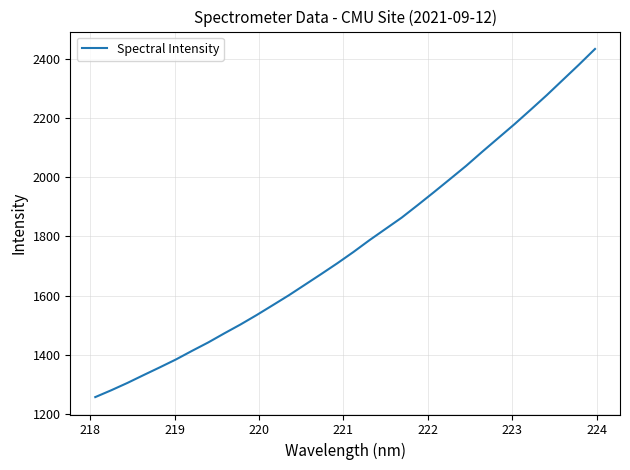

How many lines are shown in the chart?

1